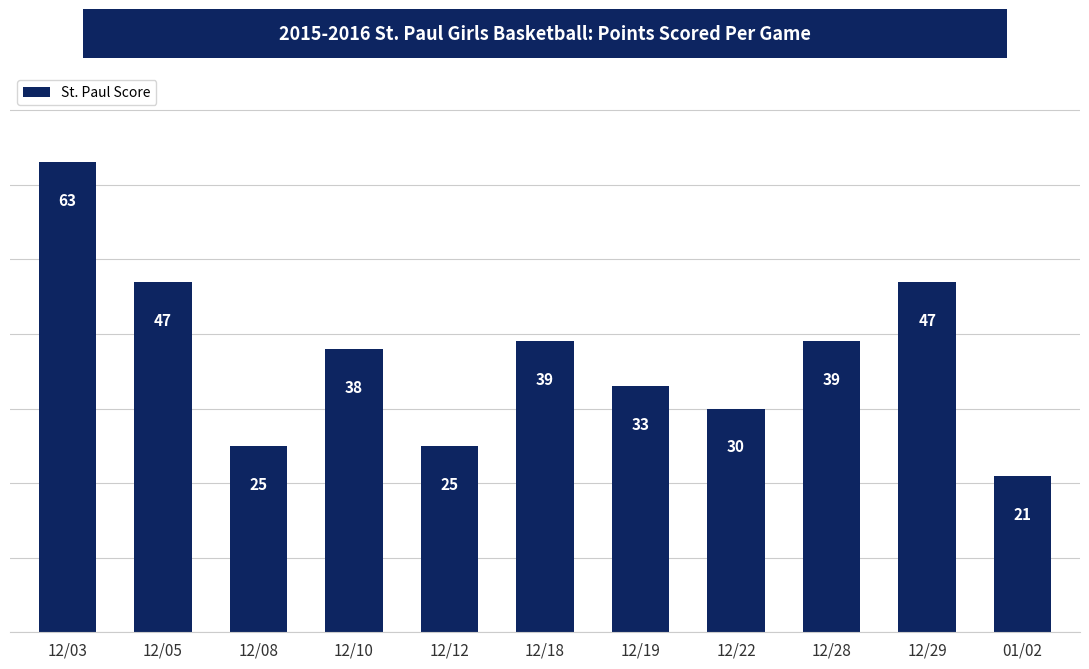

What is the change in value from 12/22 to 12/28?

+9